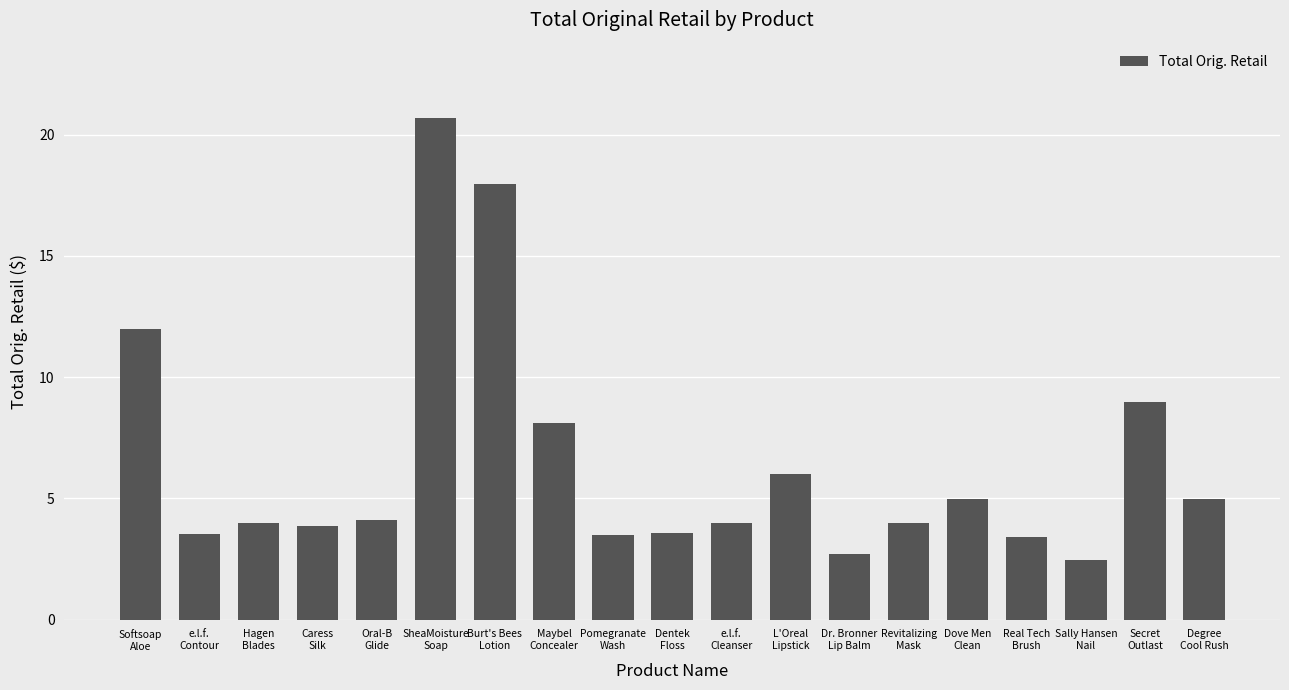

Does the chart contain any negative values?

No